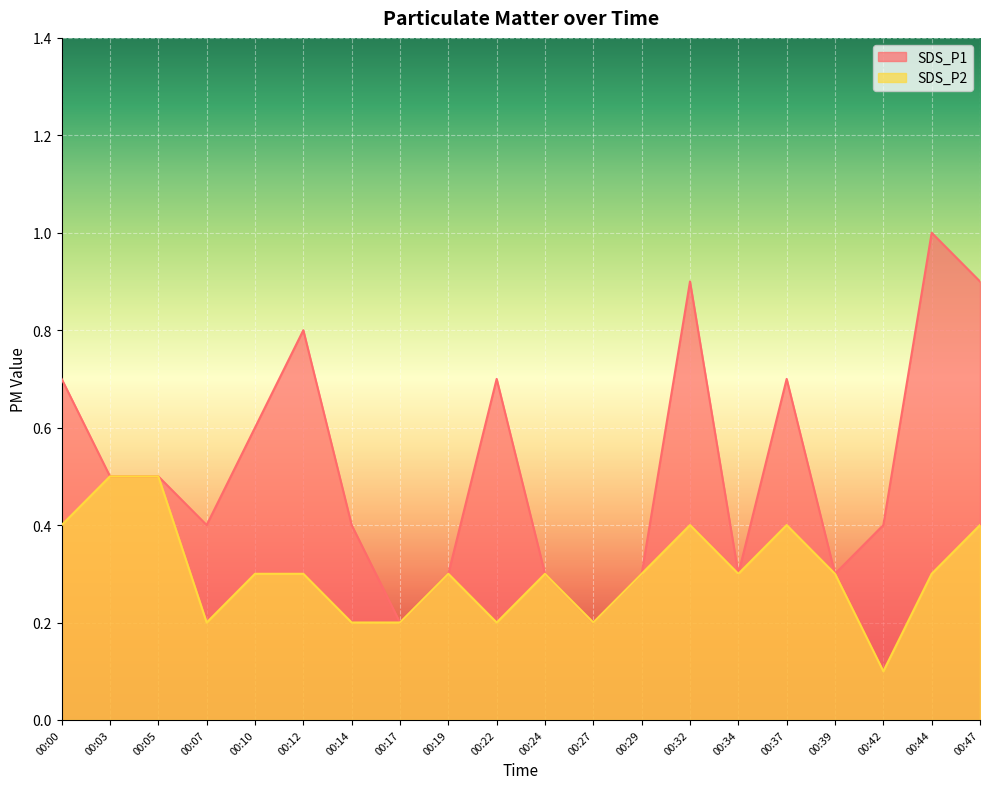

In SDS_P1, how many points are lower than both neighbors (excluding endpoints)?

5